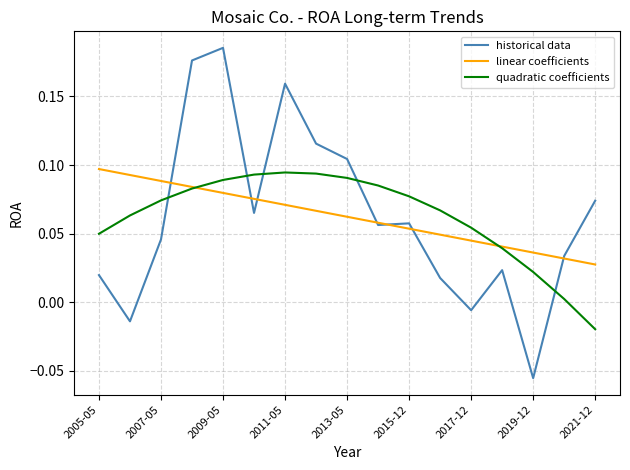

List the series in order of their peak value, highest first.

historical data, linear coefficients, quadratic coefficients